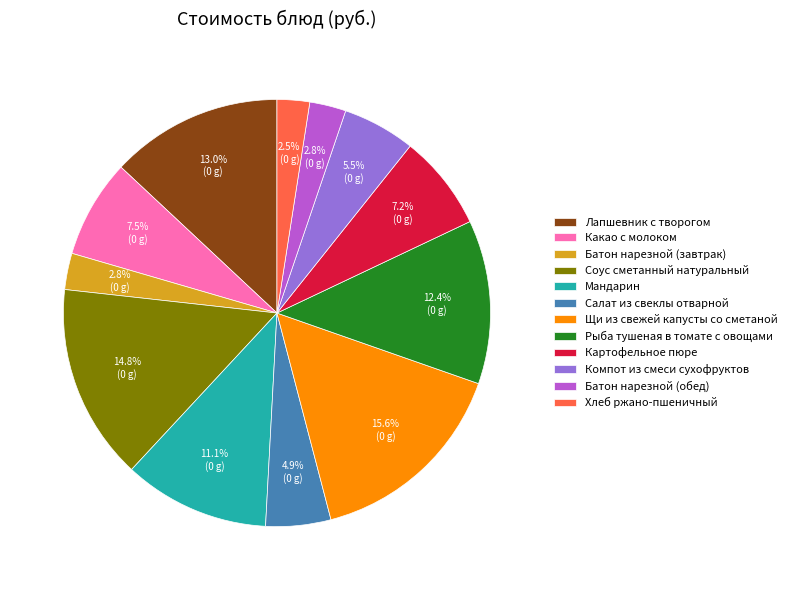

To the nearest percent, what is the combined percentage of Щи из свежей капусты со сметаной and Салат из свеклы отварной?

20%